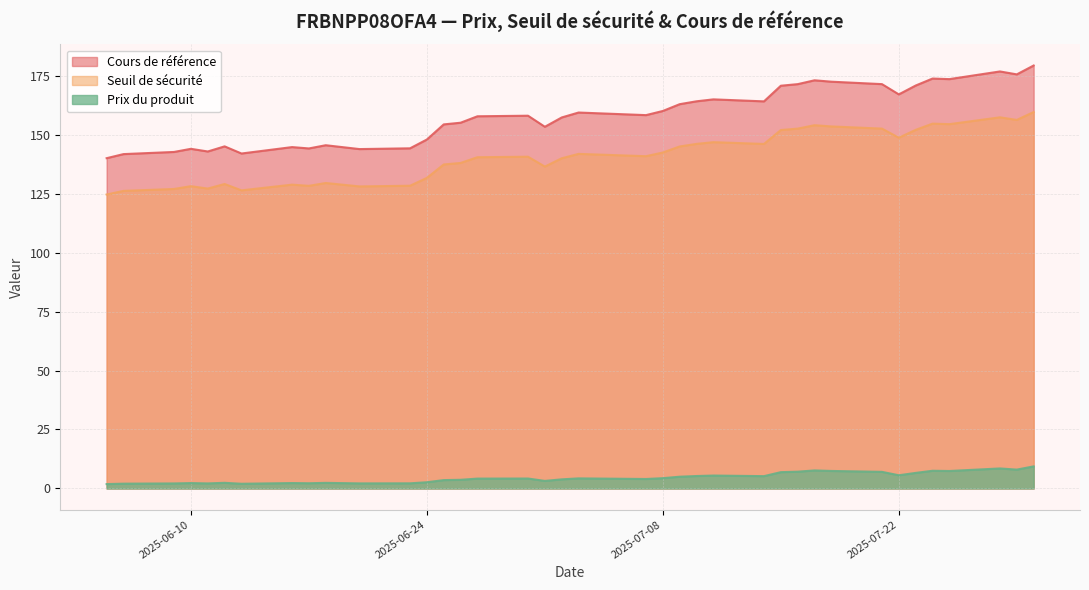

The Cours de référence series shows 258.8 at 2025-07-30. True or false?

False